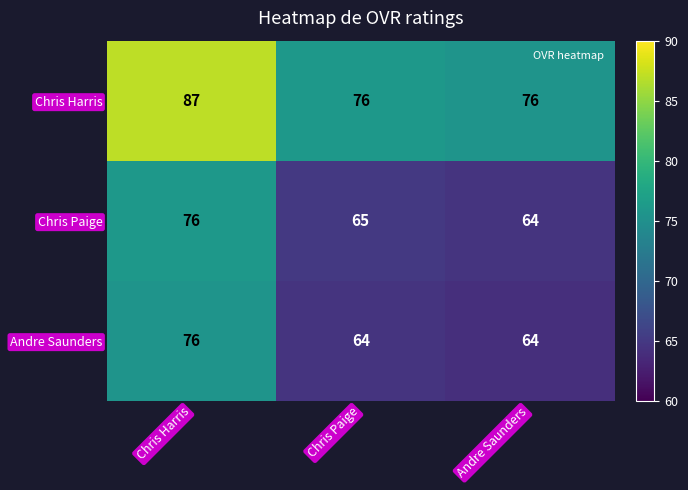

What is the spread (max minus min) of values at Chris Harris?

11